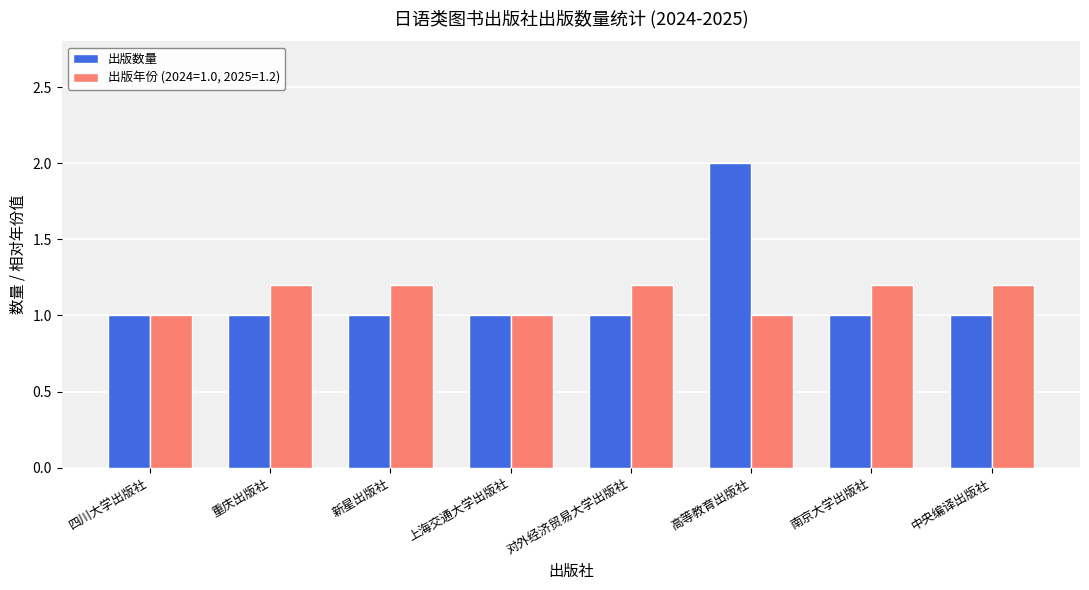

Is the value of 出版数量 at 高等教育出版社 greater than the value of 出版年份 (2024=1.0, 2025=1.2) at 重庆出版社?

Yes